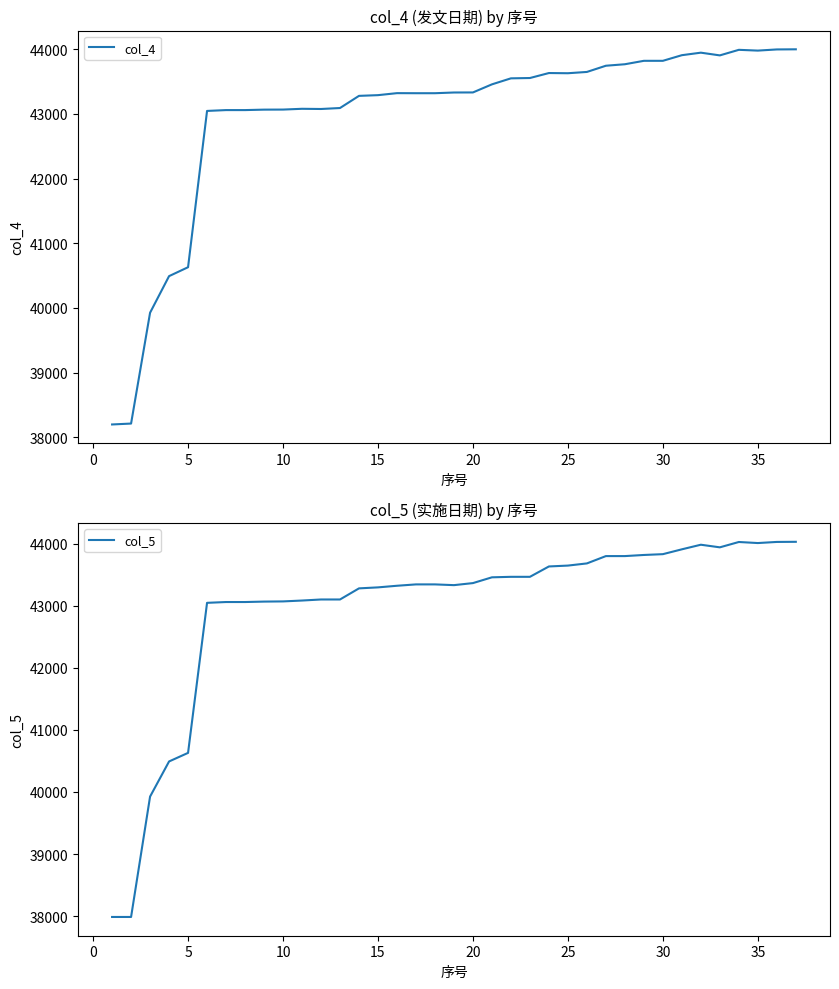

What is the highest value of the col_4 series?

44000